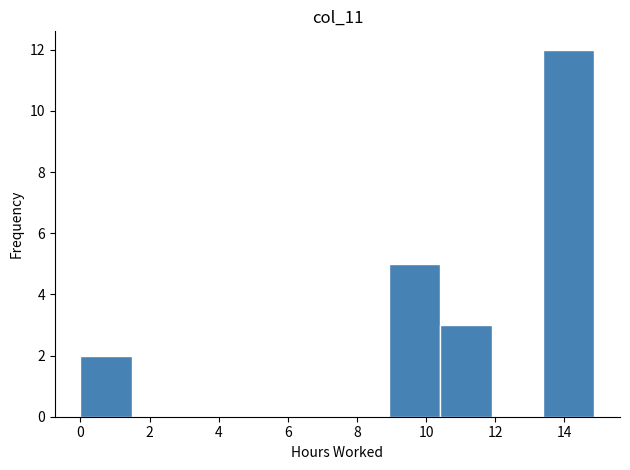

Reading left to right, transcribe this chart: for each bar, give the range it covers on the x-axis and its height. Neither the bar edges nor the heights are printed on the chart, so give them approximately, as read against the axes.

0.0 to 1.4: 2
1.4 to 3.0: 0
3.0 to 4.4: 0
4.4 to 6.0: 0
6.0 to 7.4: 0
7.4 to 9.0: 0
9.0 to 10.4: 5
10.4 to 11.8: 3
11.8 to 13.4: 0
13.4 to 14.8: 12